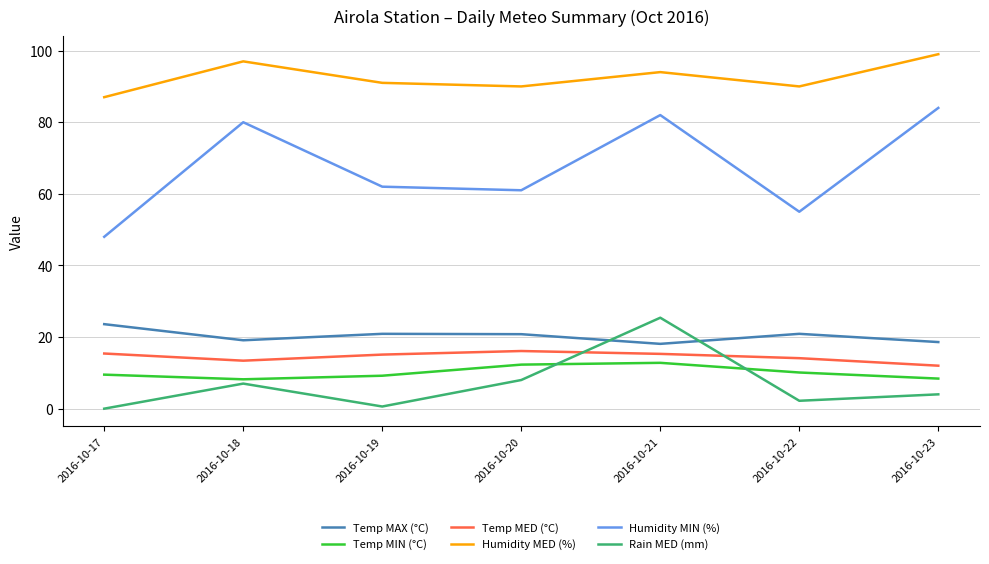

What is the spread (max minus min) of values at 2016-10-21?

81.2